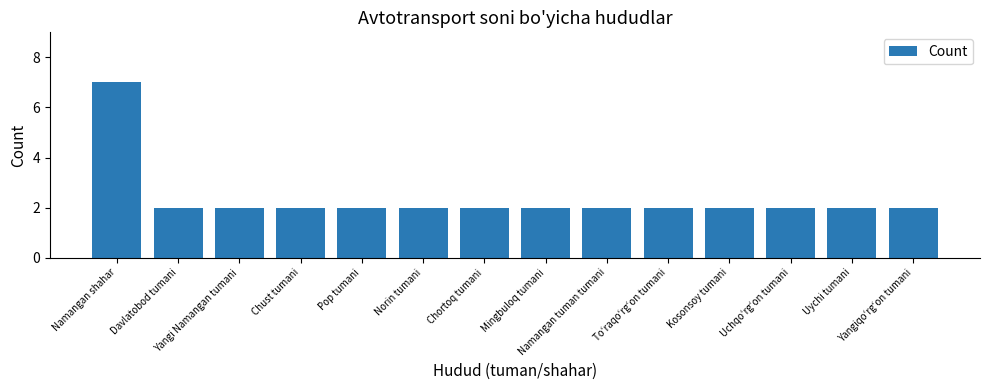

Reading left to right, what are all the values shown in this chart?

Namangan shahar=7	Davlatobod tumani=2	Yangi Namangan tumani=2	Chust tumani=2	Pop tumani=2	Norin tumani=2	Chortoq tumani=2	Mingbuloq tumani=2	Namangan tuman tumani=2	Toʻraqoʻrgʻon tumani=2	Kosonsoy tumani=2	Uchqoʻrgʻon tumani=2	Uychi tumani=2	Yangiqoʻrgʻon tumani=2